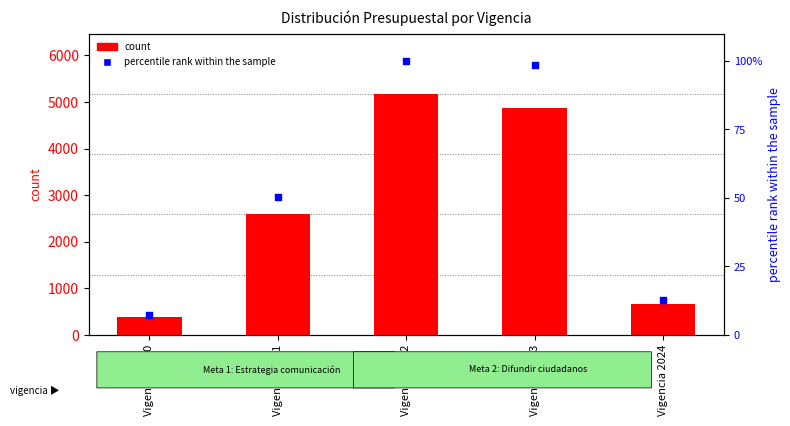

At how many categories does at least one series exceed 2330?

3